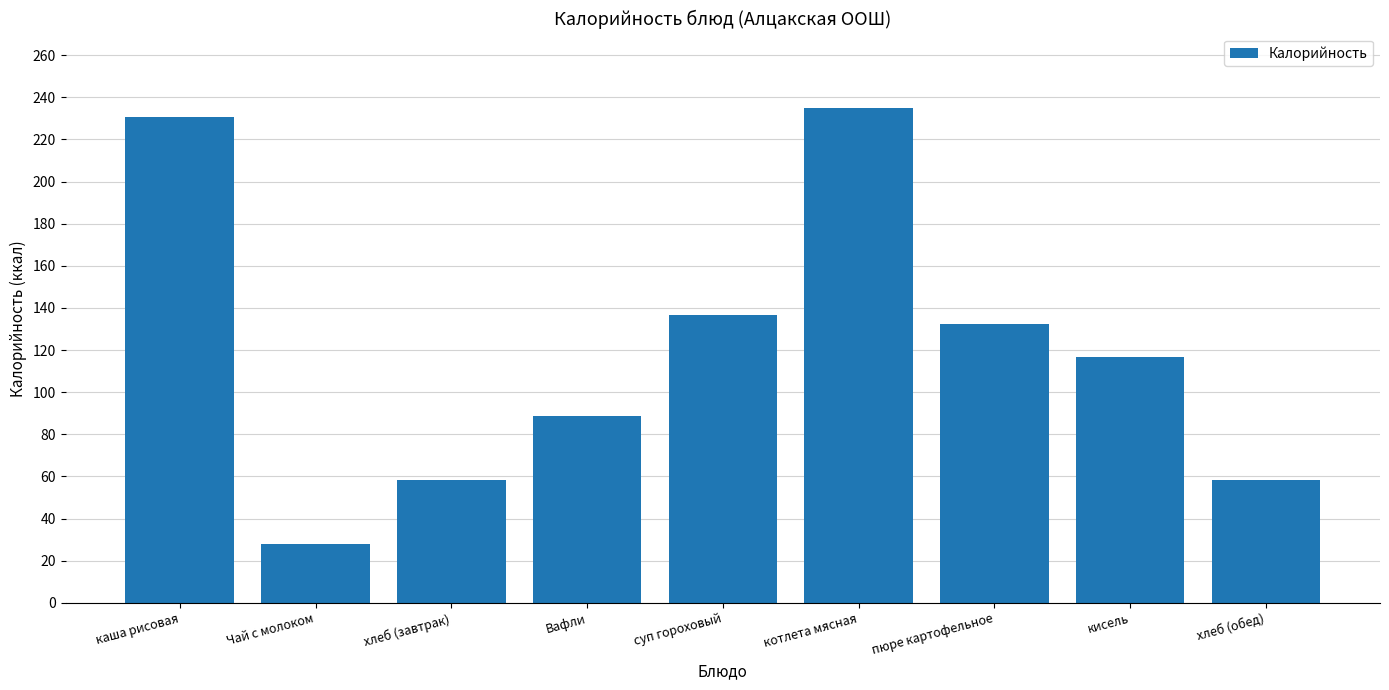

What is the average value?

120.5